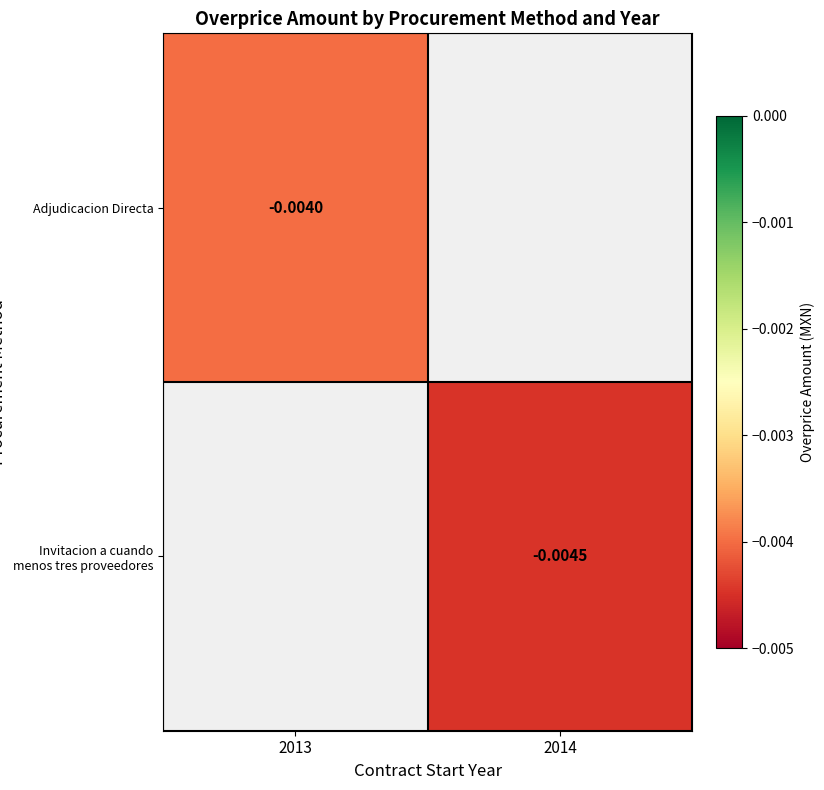

Which category has the highest value across all series?

2013